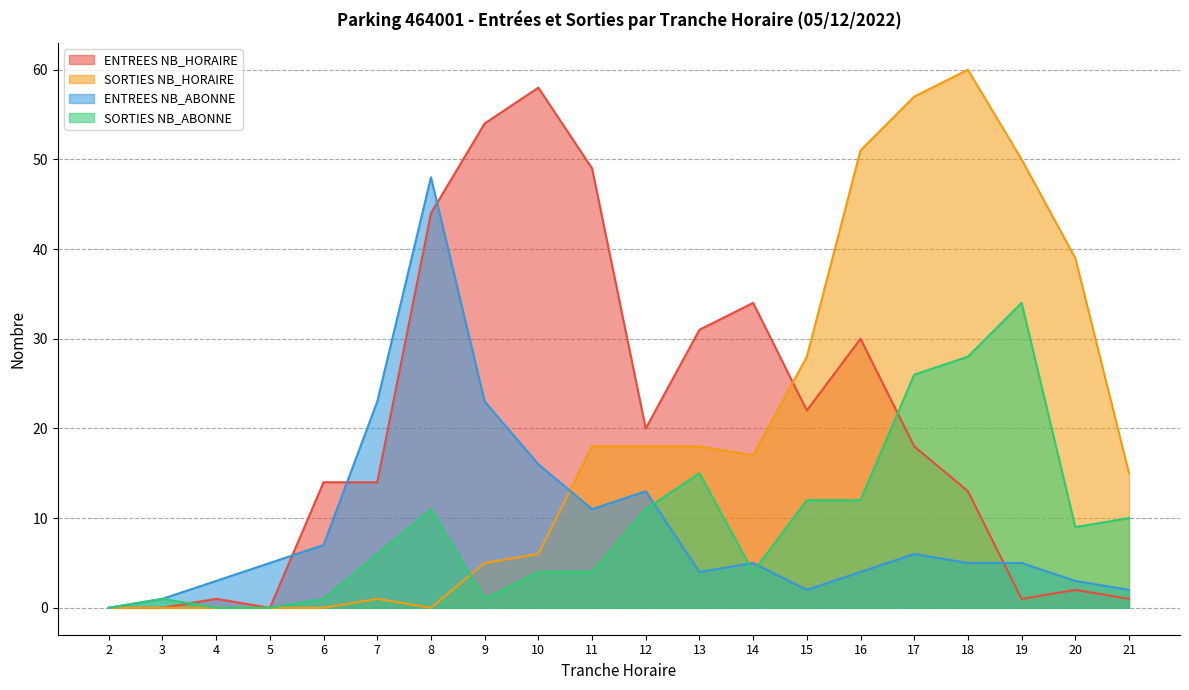

How many lines are shown in the chart?

4